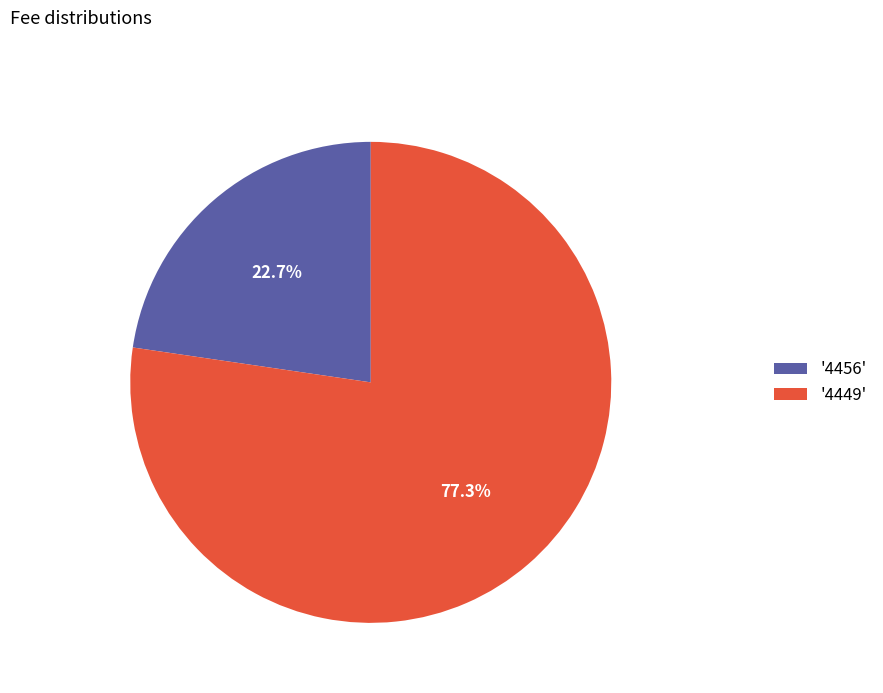

What is the majority slice?

'4449'